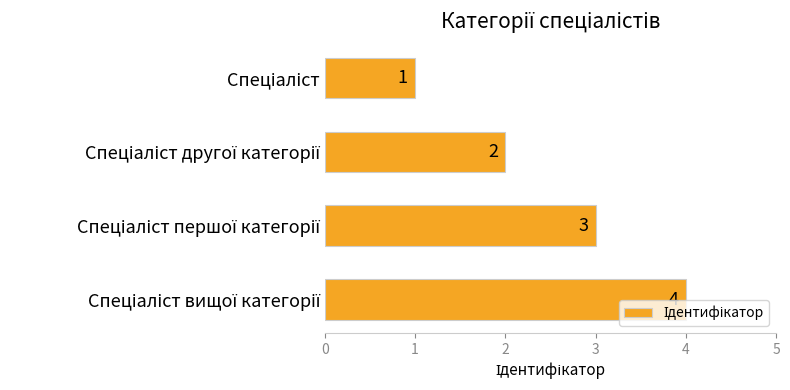

What is the smallest value displayed?

1